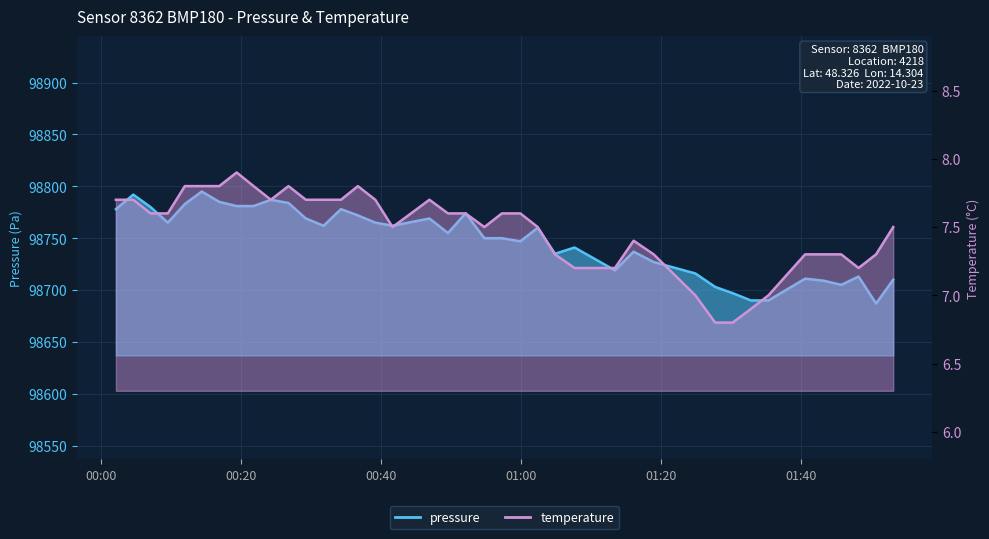

True or false: temperature has a value of 12.6 at 2022-10-23T00:16:55.

False